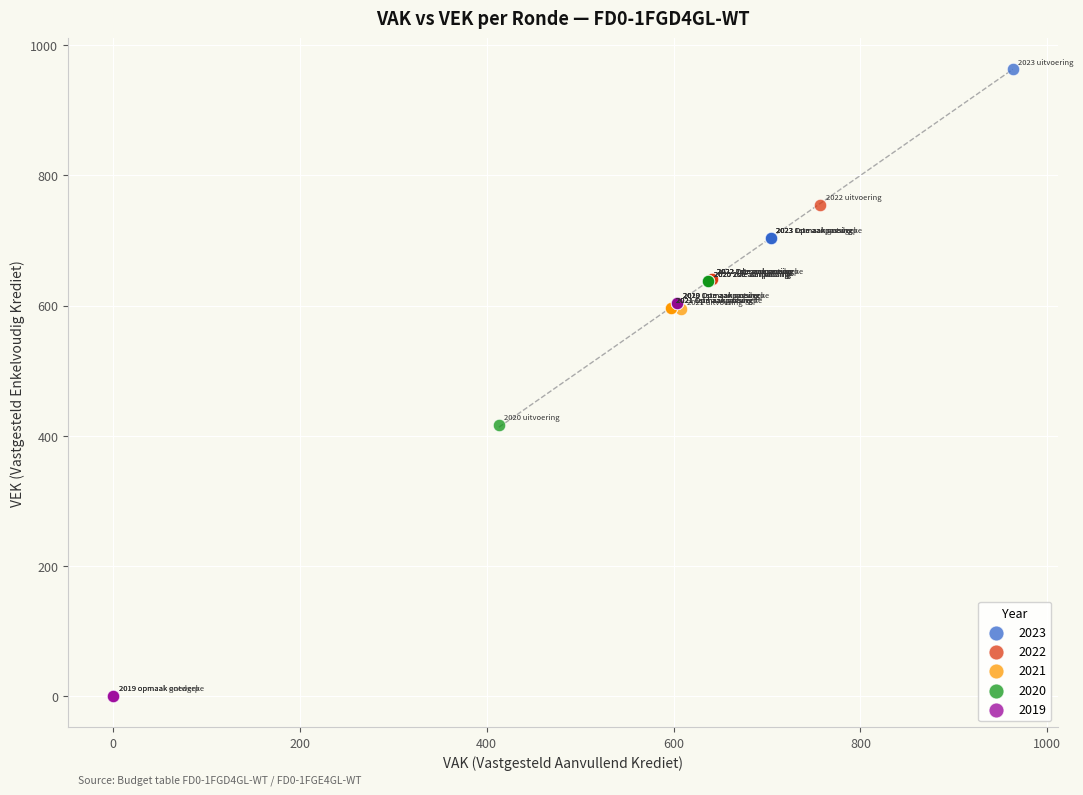

Which series has the largest Y range (max minus min)?

2019